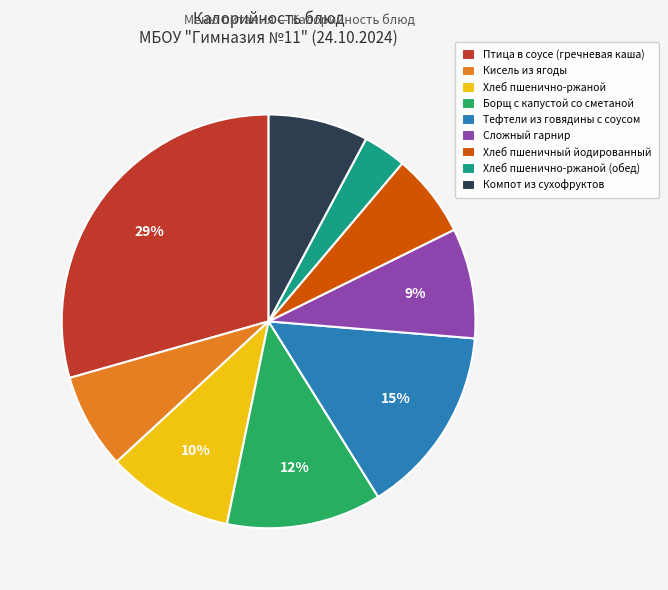

Between Борщ с капустой со сметаной and Компот из сухофруктов, which is larger?

Борщ с капустой со сметаной